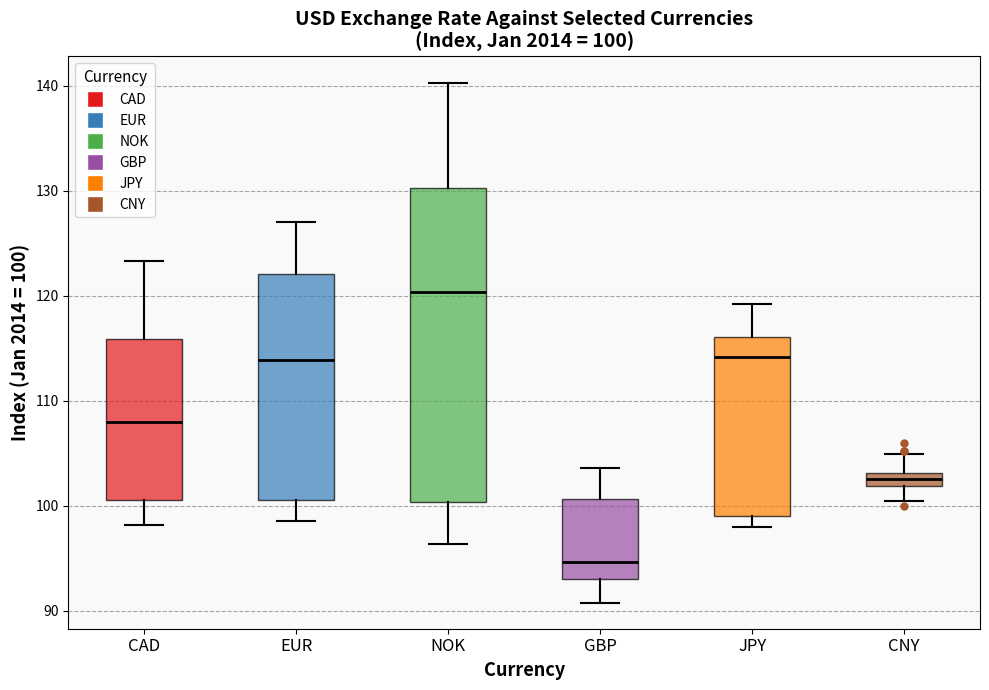

Which box has the lowest median line?

GBP